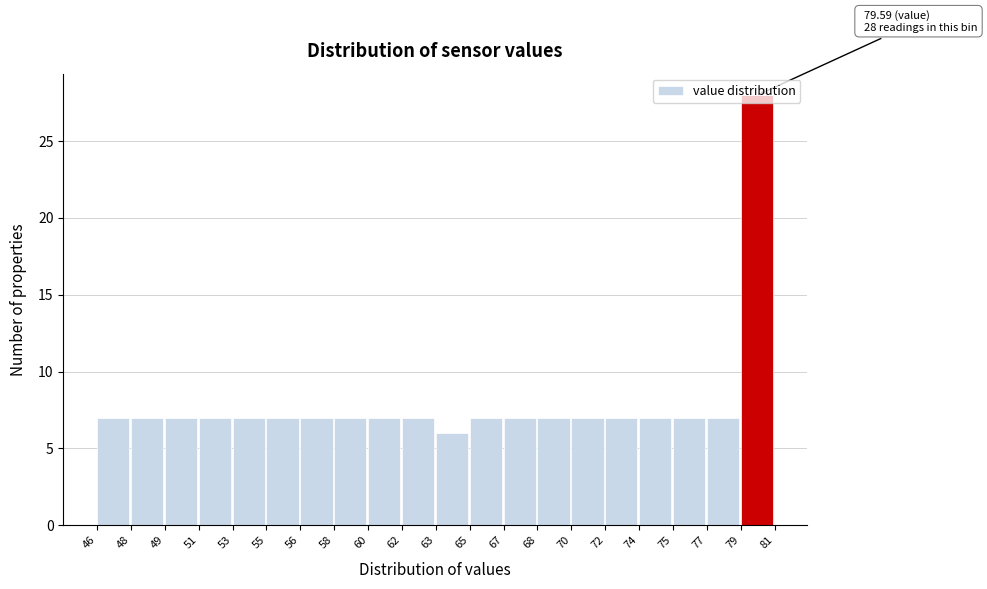

What is the sum of all values?

160